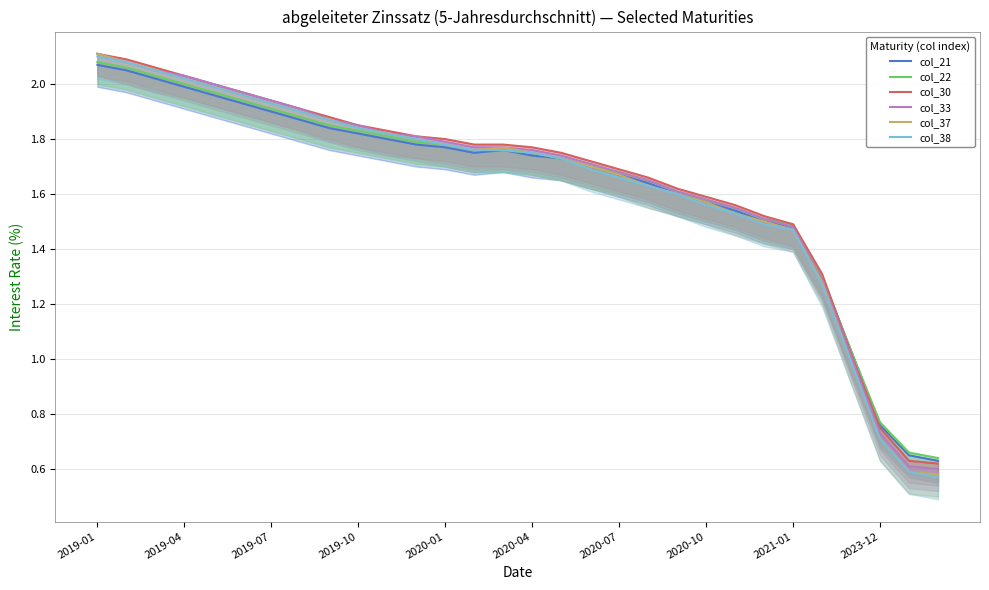

The col_37 series shows 3.1 at 2019-04. True or false?

False